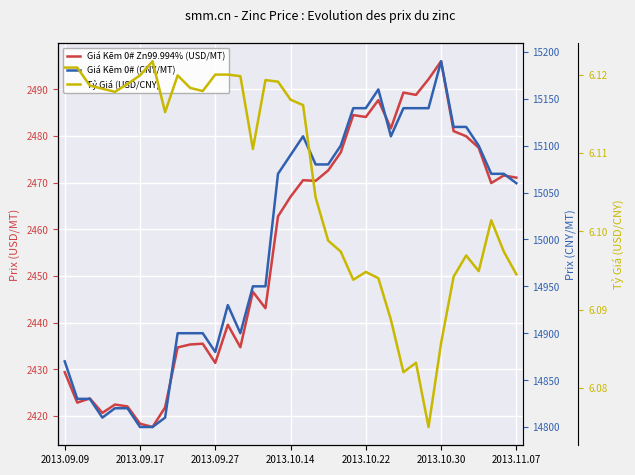

True or false: Giá Kẽm 0# (CNY/MT) and Tỷ Giá (USD/CNY) cross at least once.

False